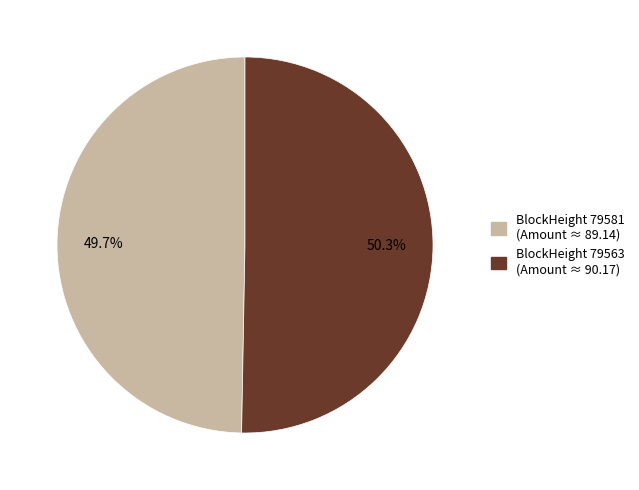

Is there any slice that represents more than half of the pie?

Yes